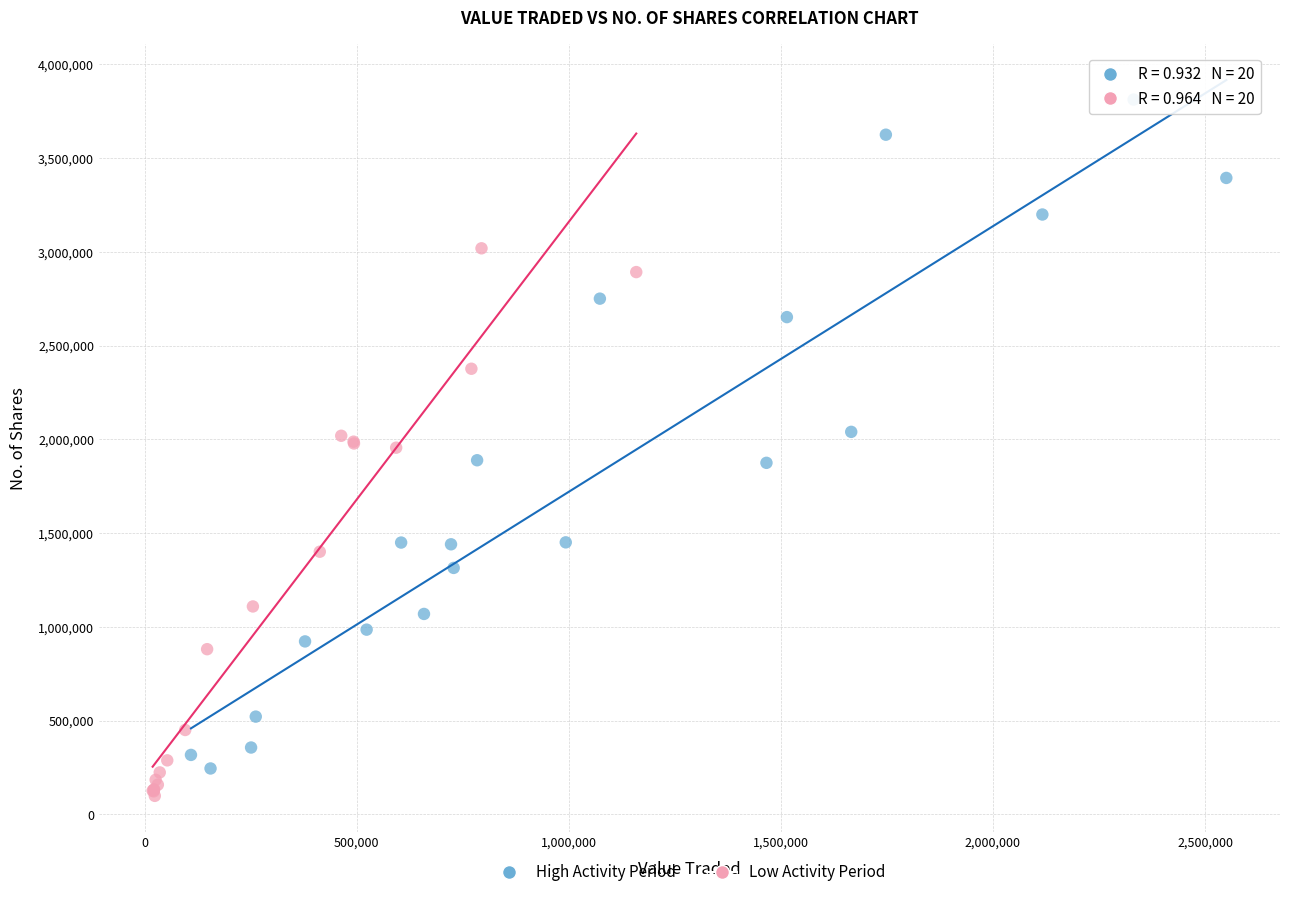

Which series contains the highest Y value?

High Activity Period